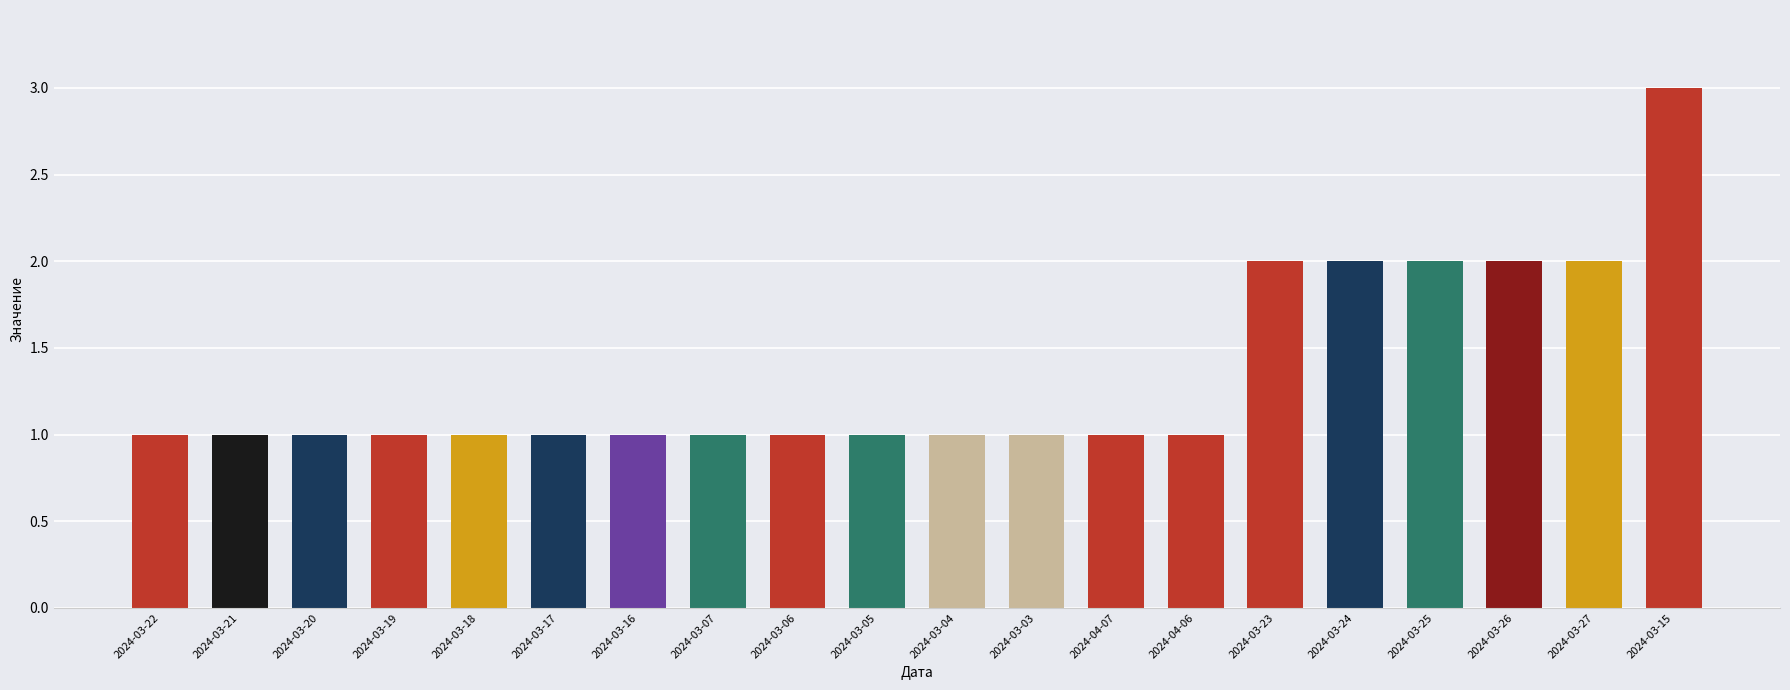

What position from the right is 2024-03-04?

10